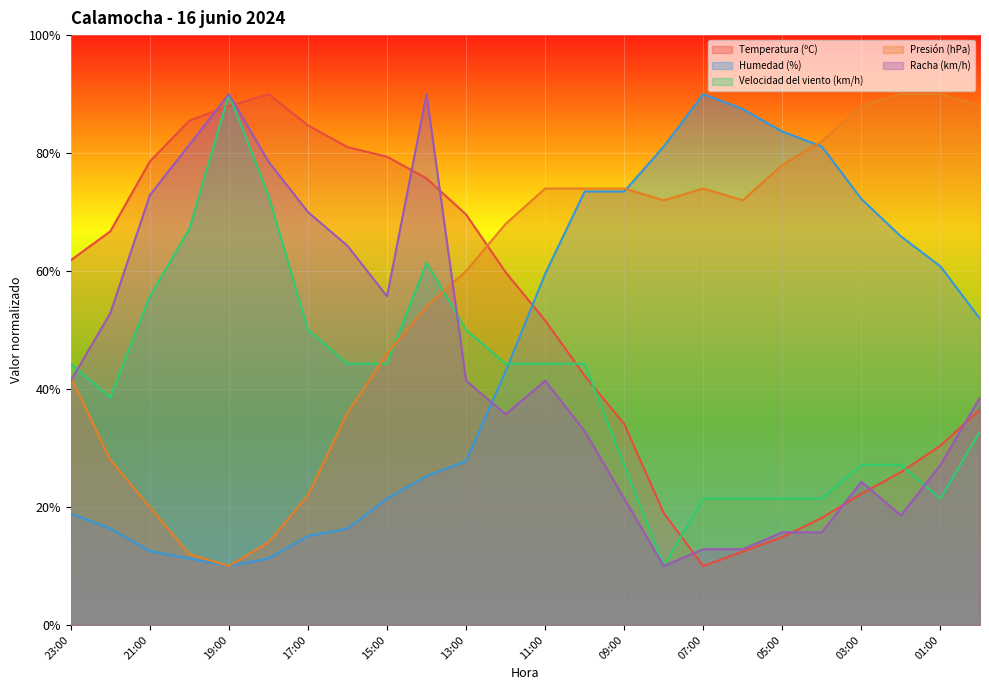

At which label does Temperatura (ºC) first exceed 59?

23:00